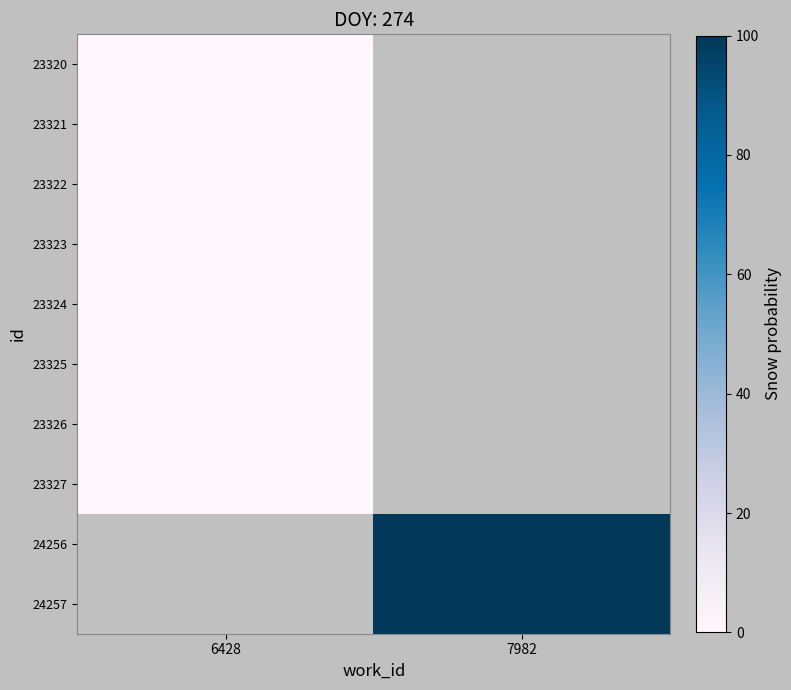

Where is 23327 nearest to the value 0?

6428